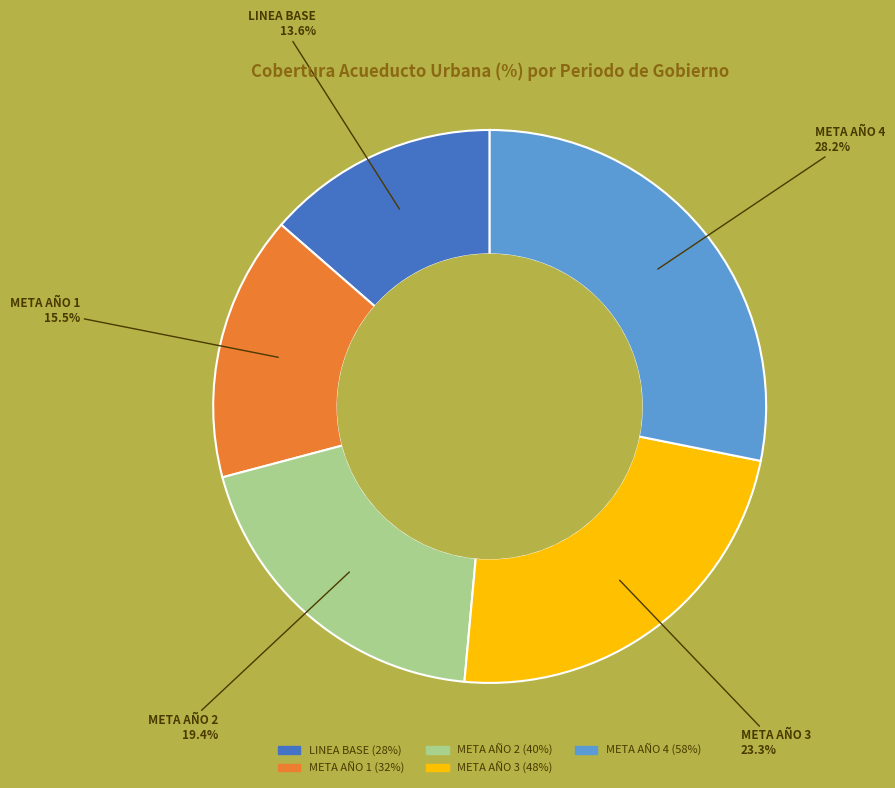

Does META AÑO 2 account for over 50% of the chart?

No